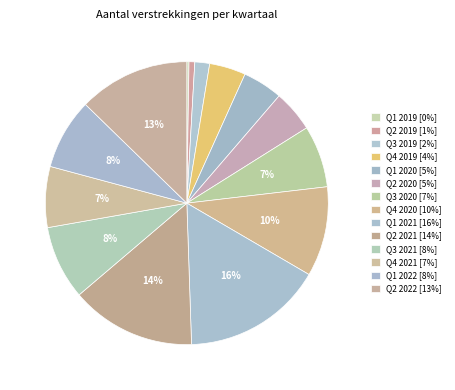

Count the number of slices in the pie.

14